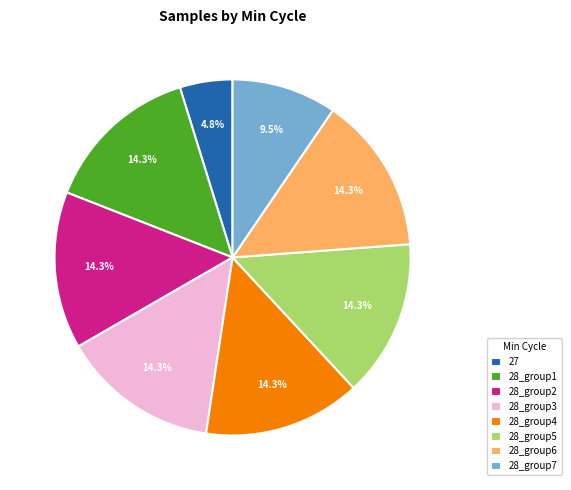

Does 28_group2 represent more than half of the total?

No